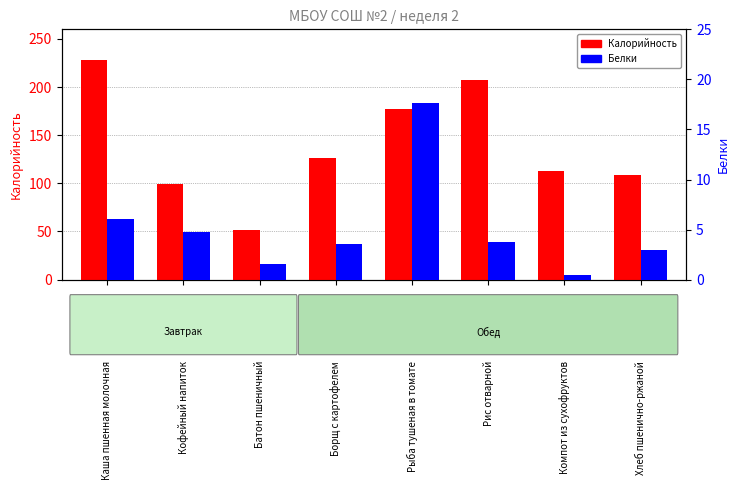

How many data points in Белки are above 3?

5